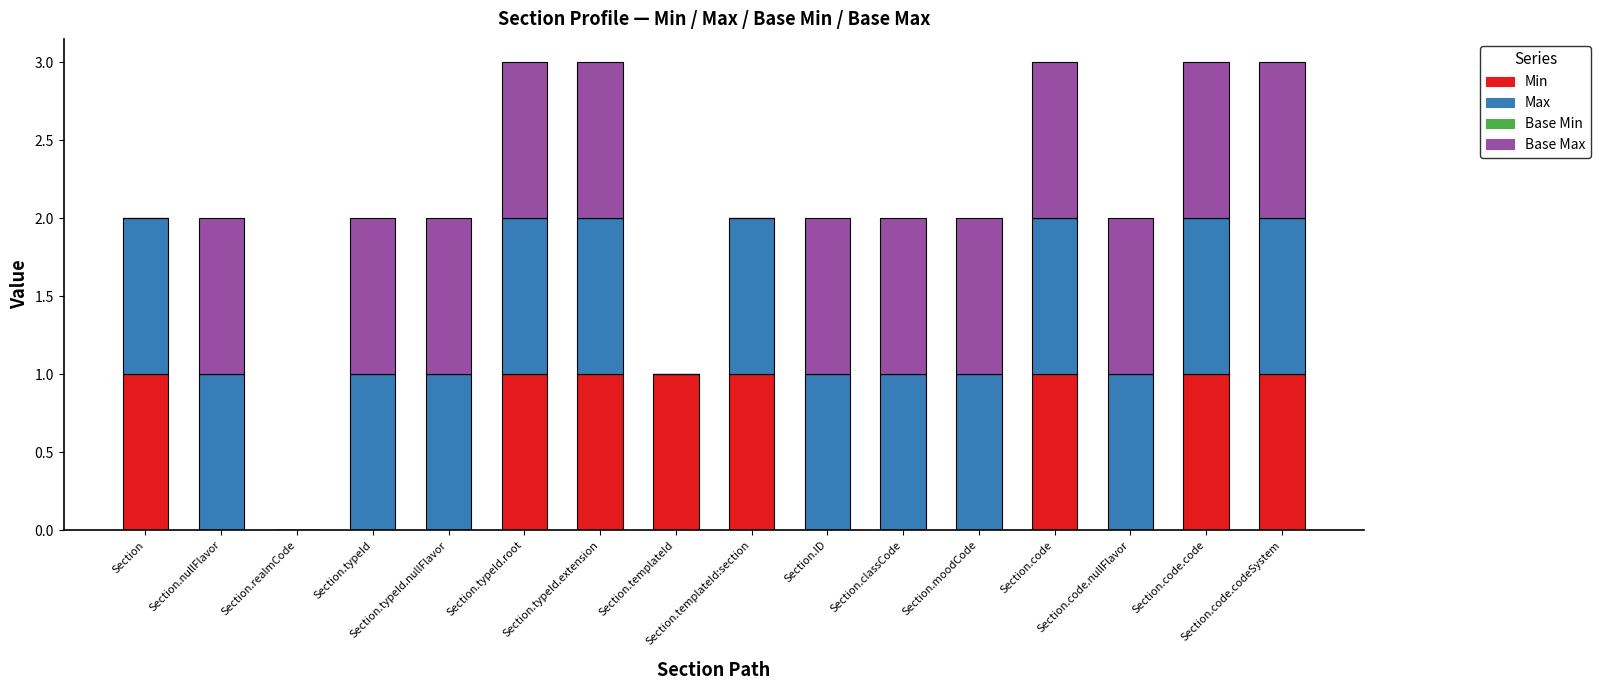

Rank the series by their maximum value, from lowest to highest.

Base Min, Min, Max, Base Max